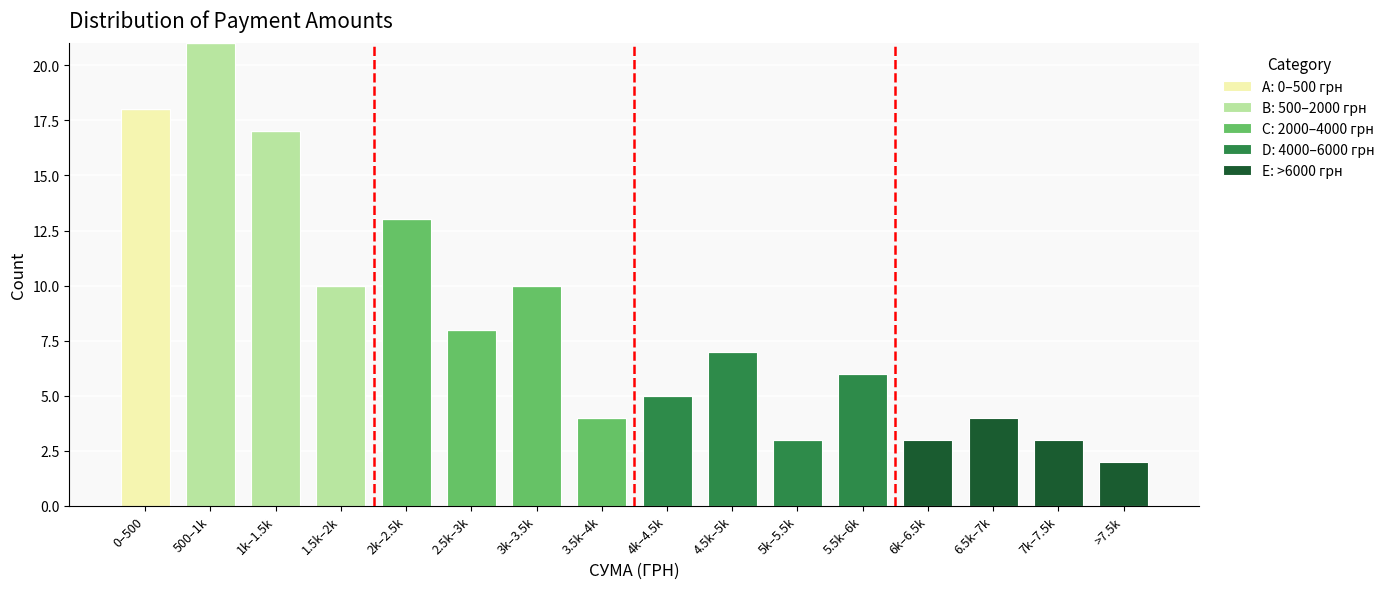

At which label does A: 0–500 грн reach its peak?

0–500